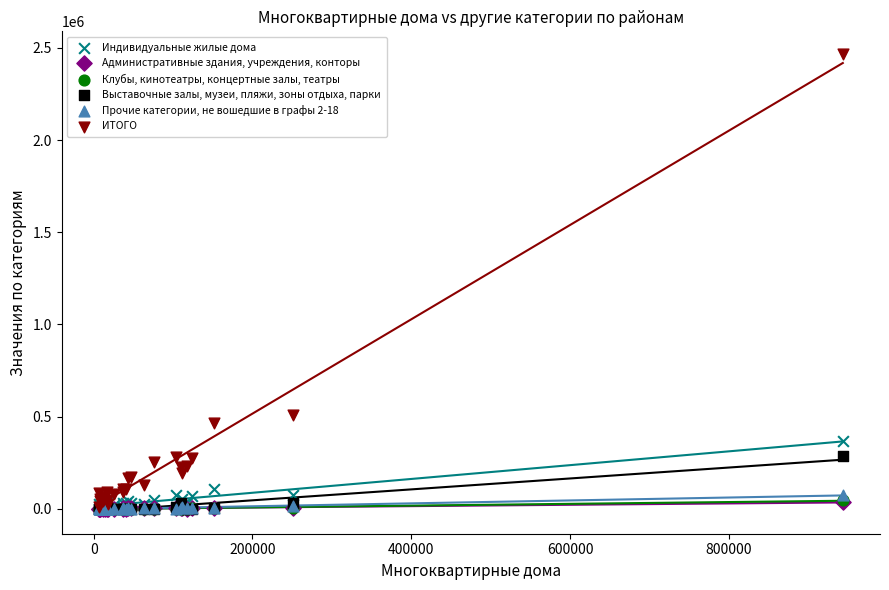

Which series reaches the maximum Y coordinate?

ИТОГО